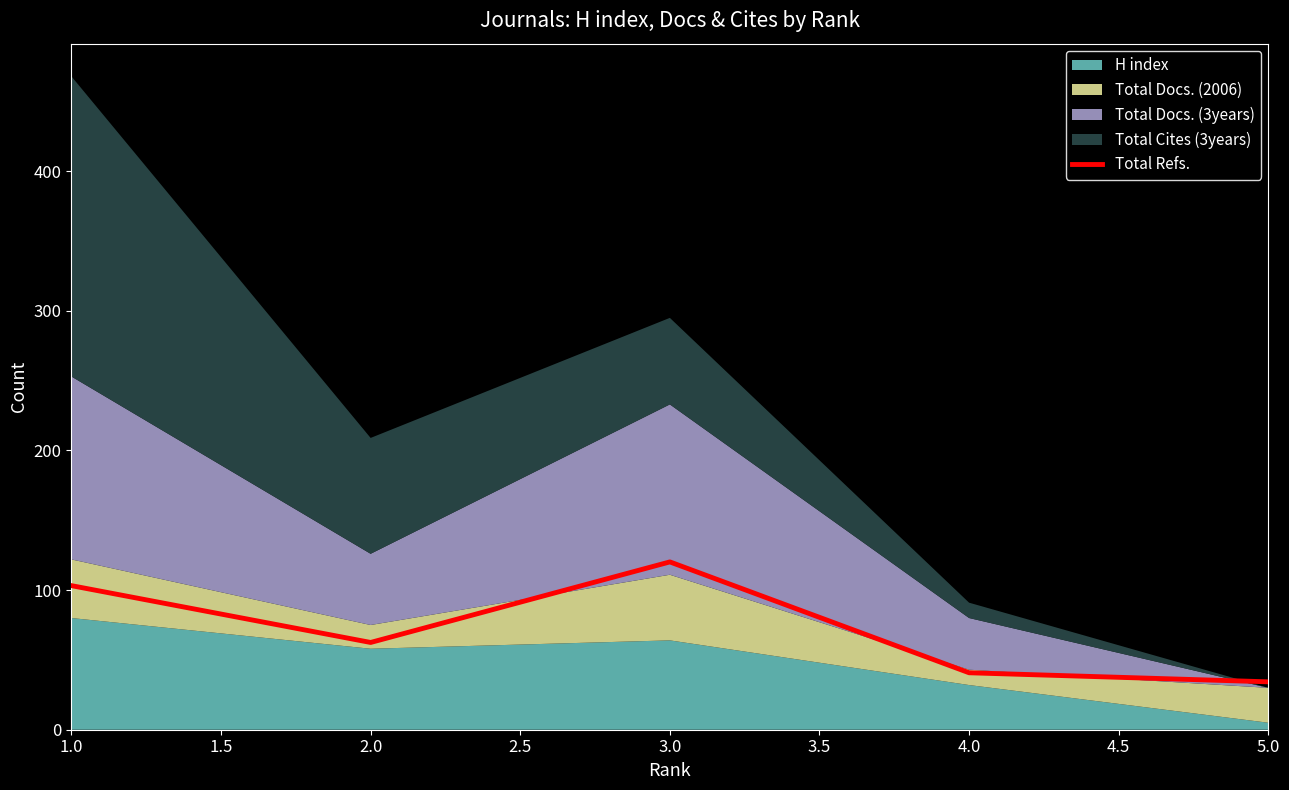

What is the sum of all values?

361.0